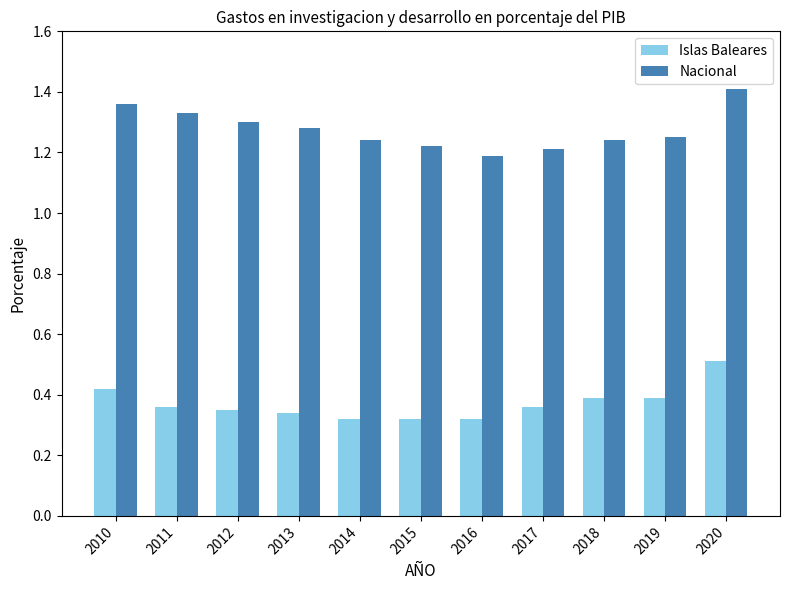

The value of Nacional at 2014 is 1.2. True or false?

True